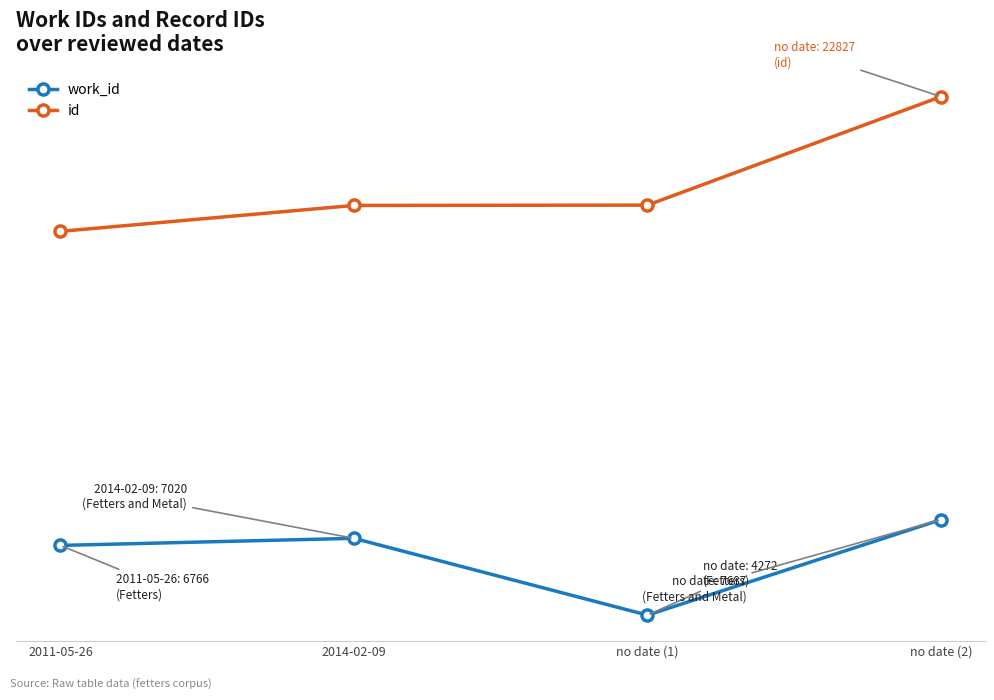

What is the label of the 2nd point from the right?

no date (1)